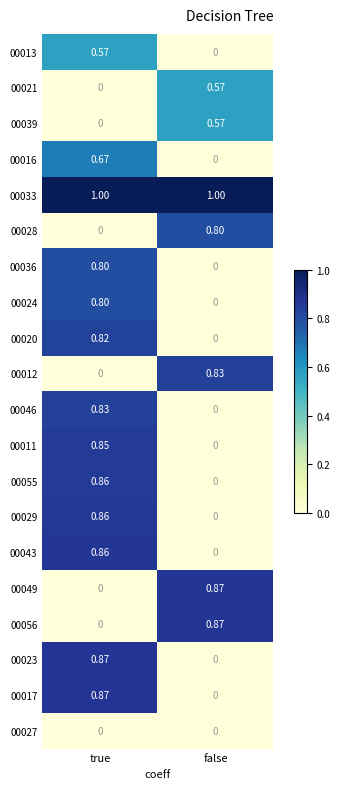

Which category has the highest value in the 00039 series?

false